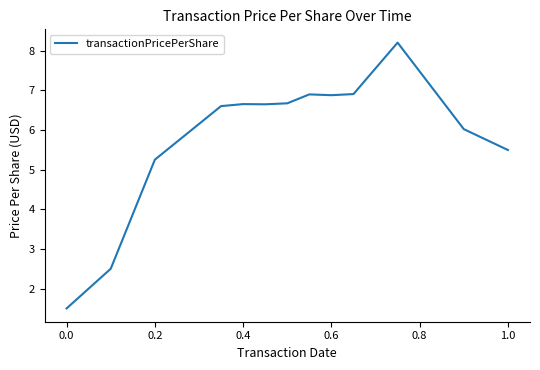

What is the maximum value shown in the chart?

8.2